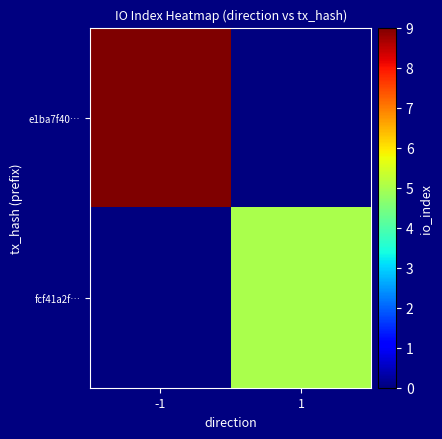

How many data points does each series have?

2